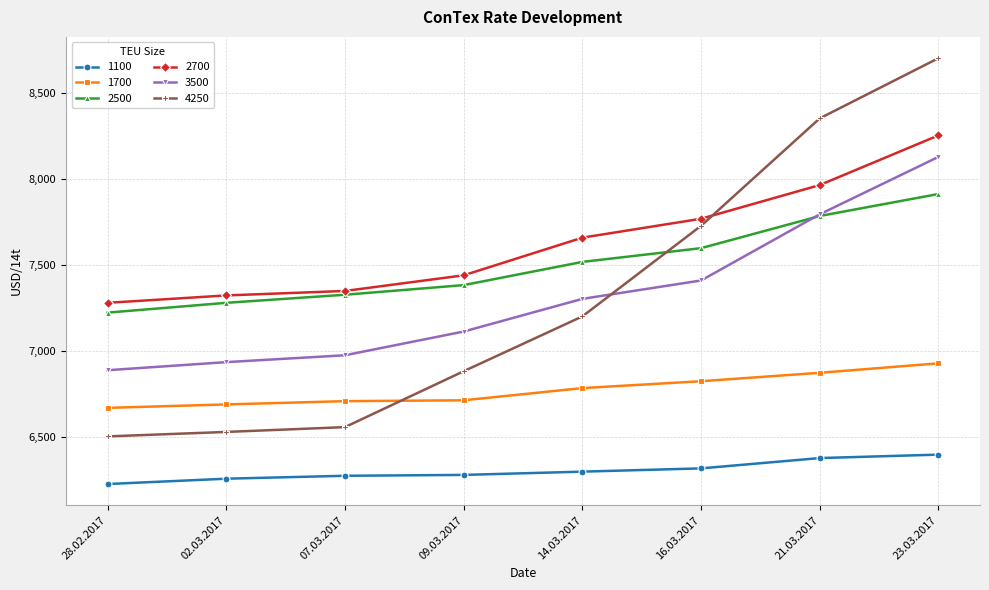

Rank the categories by 3500 value from highest to lowest.

23.03.2017, 21.03.2017, 16.03.2017, 14.03.2017, 09.03.2017, 07.03.2017, 02.03.2017, 28.02.2017